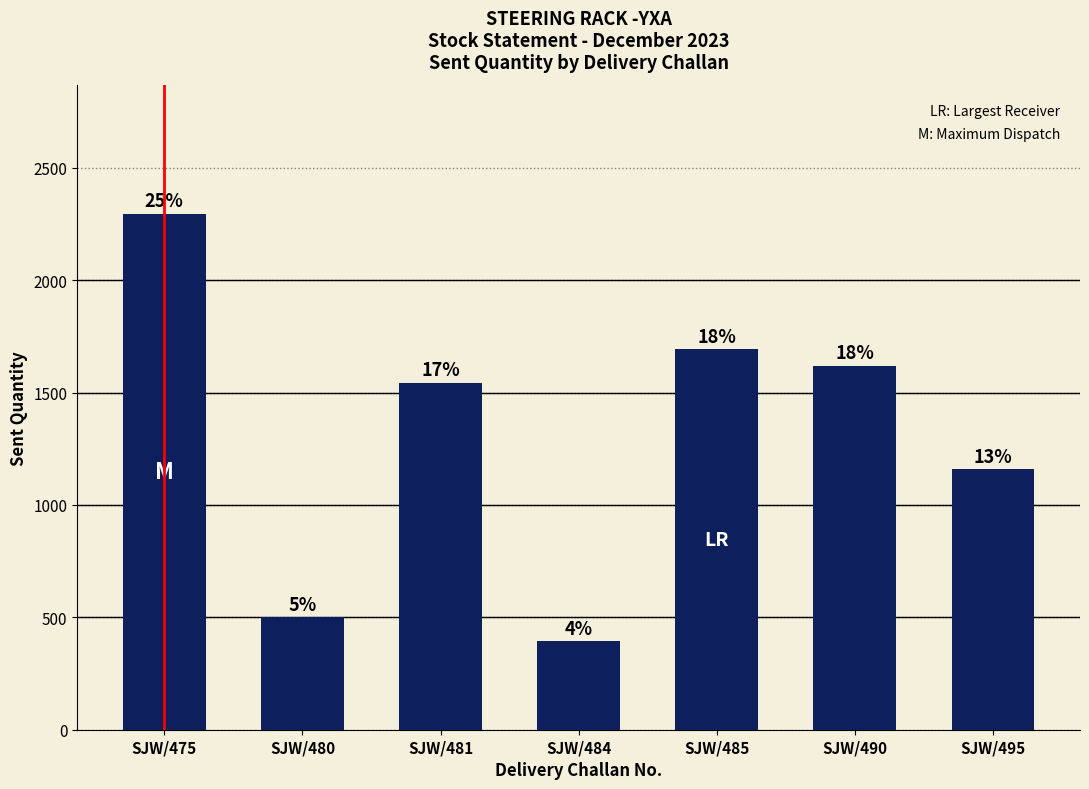

List the labels in order of value, smallest first.

SJW/484, SJW/480, SJW/495, SJW/481, SJW/490, SJW/485, SJW/475